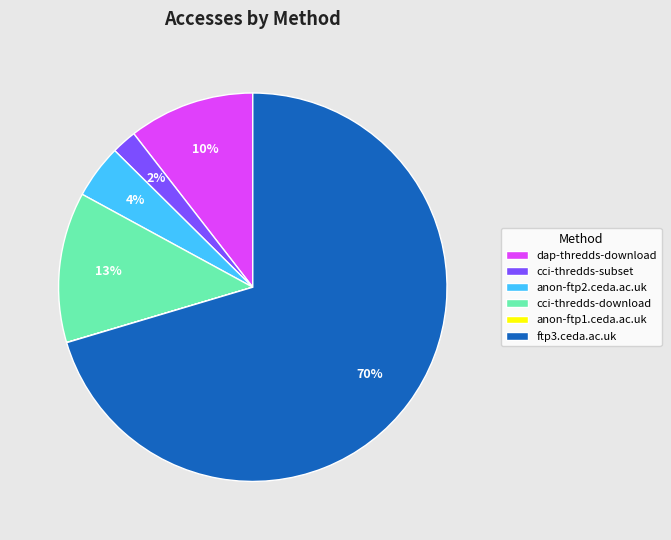

To the nearest percent, what percentage of the pie is cci-thredds-subset?

2%